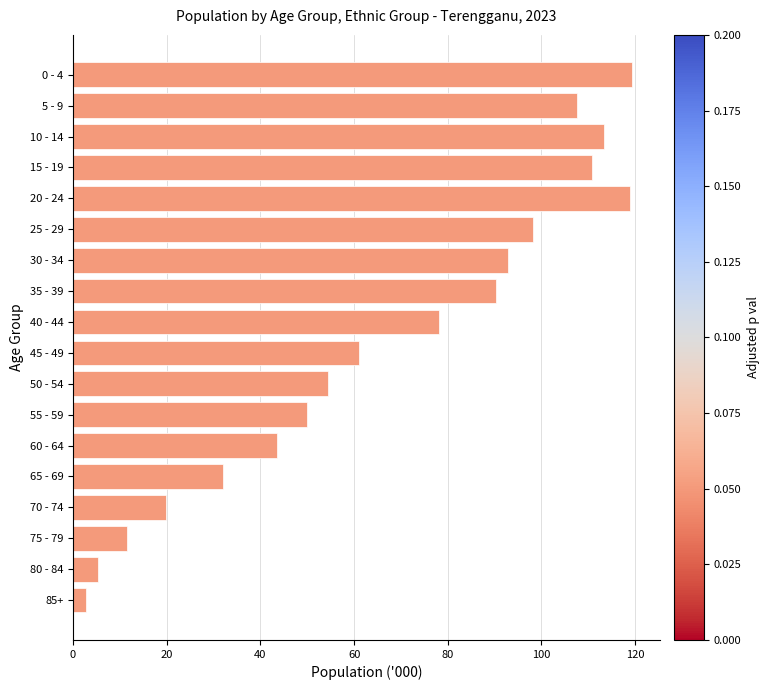

Which has a higher value, 20 - 24 or 15 - 19?

20 - 24